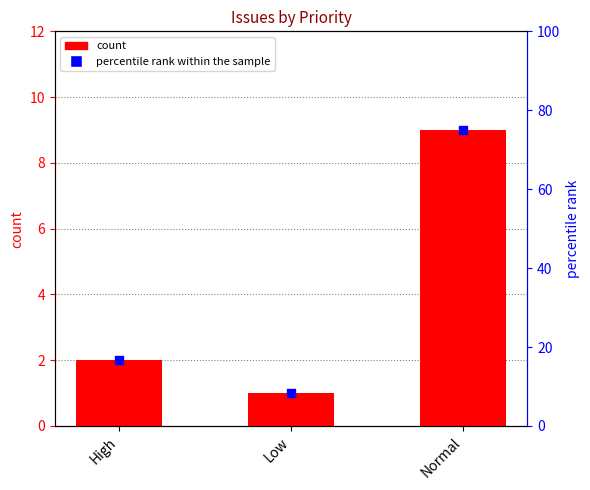

What are all the series names shown in the legend?

count, percentile rank within the sample